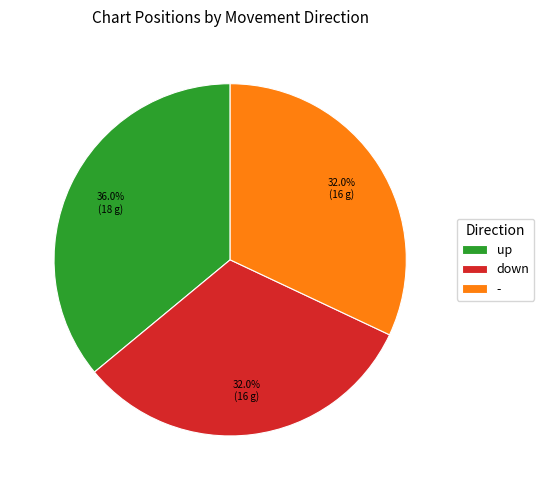

How much of the chart is everything except -?

68.0%